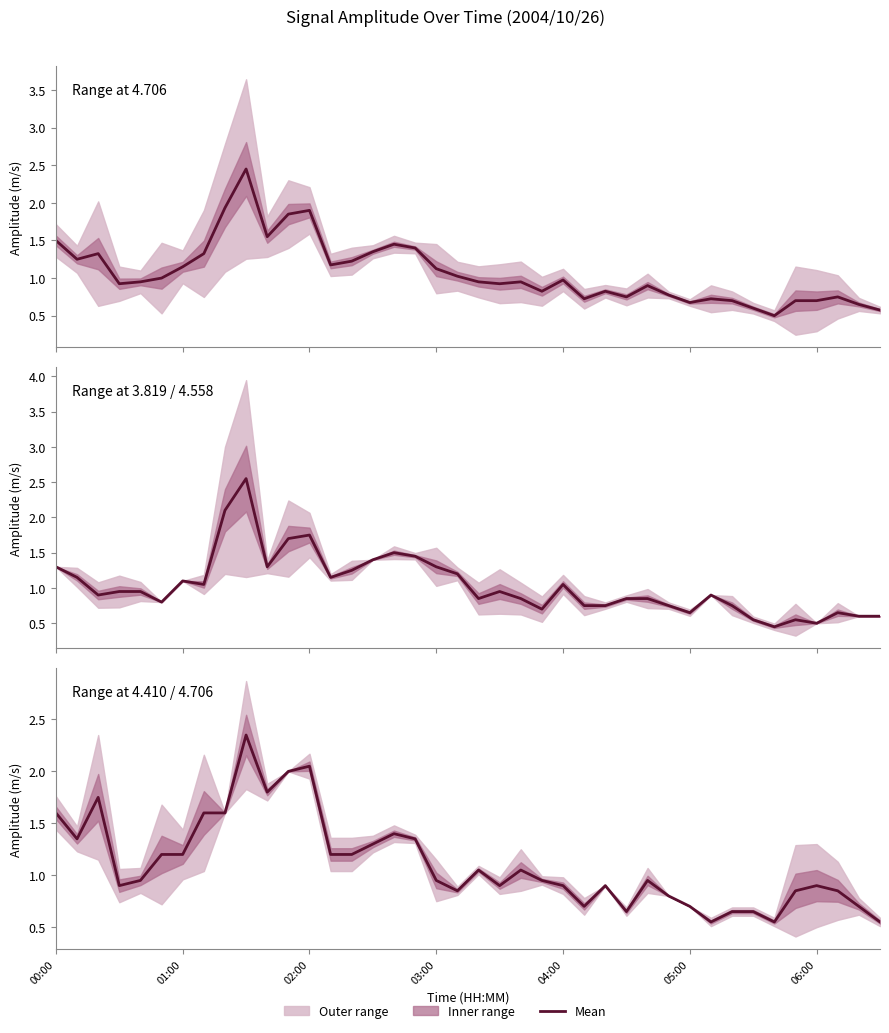

True or false: Range at 3.819 / 4.558 has a value of 1.3 at 00:00.

True